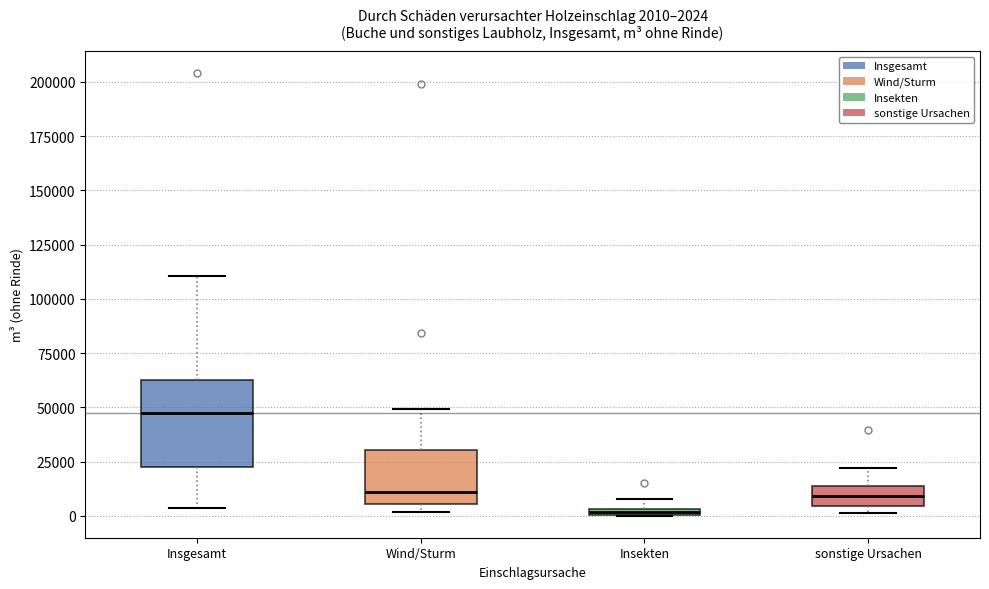

Which box has the highest median line?

Insgesamt